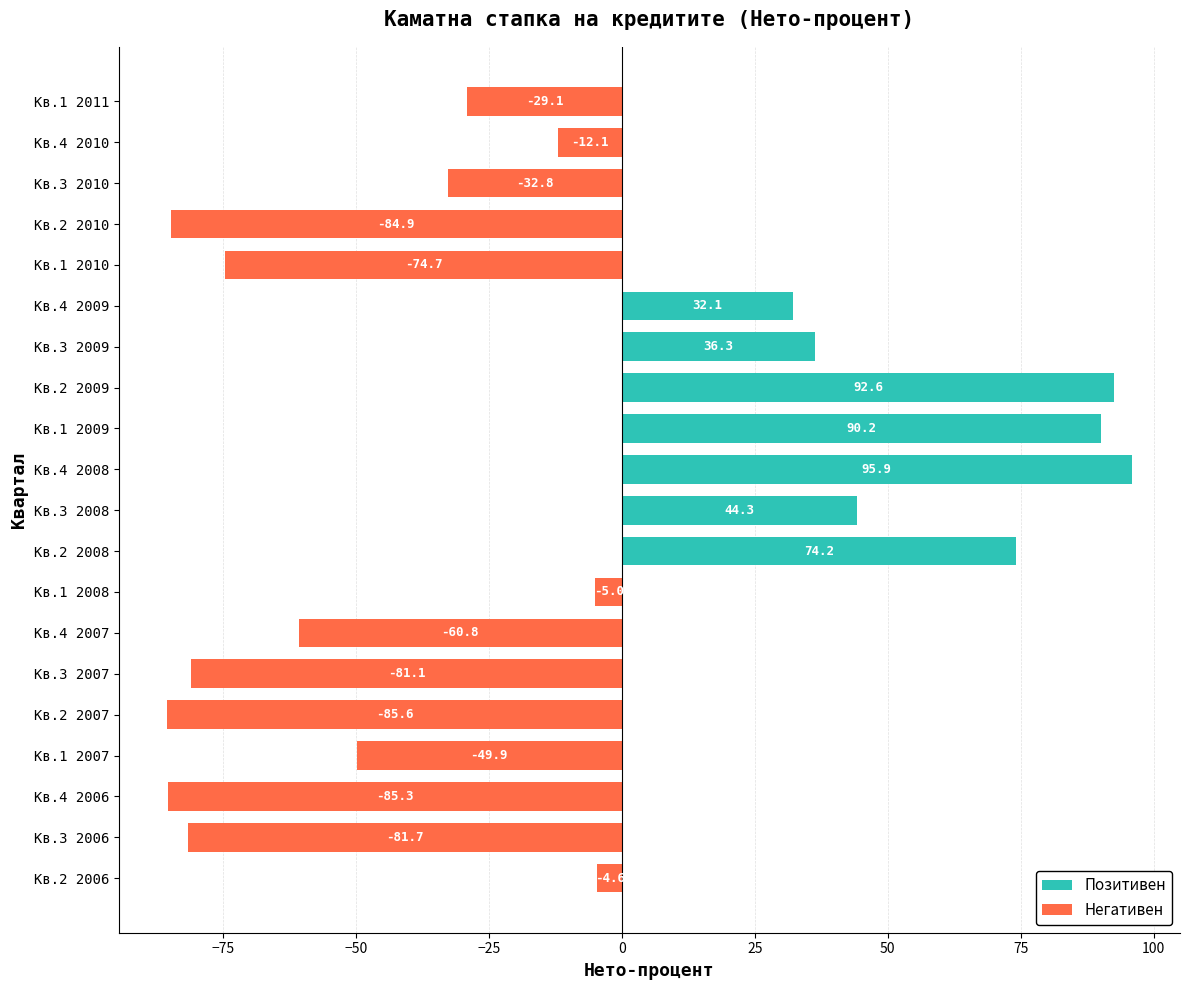

What is the sum of all Негативен values?

-687.6